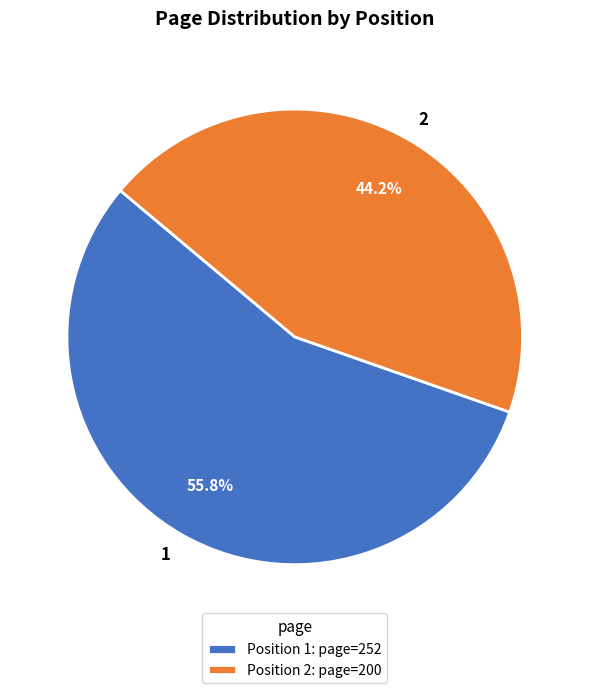

Is there a majority slice in this chart?

Yes